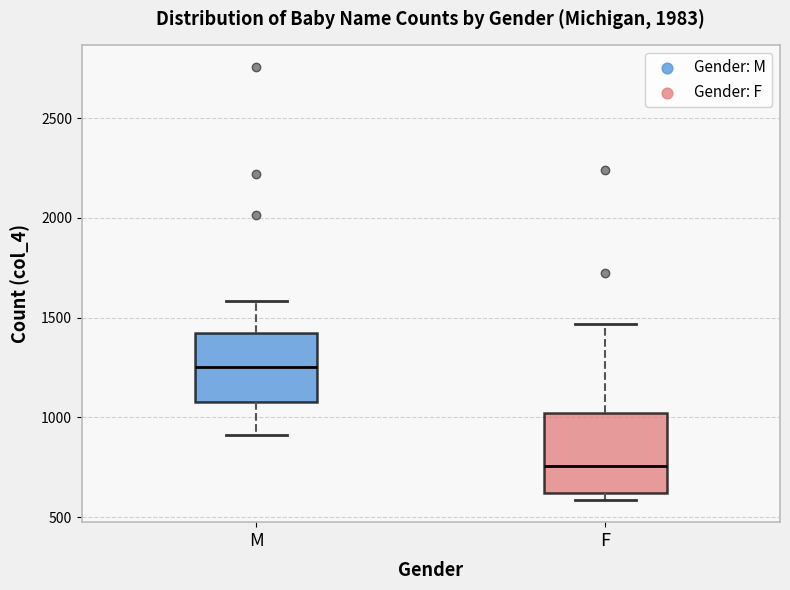

Where does the upper whisker of the box for F end on the y-axis? The values are not printed on the chart, so give them approximately, as read against the axis.

1450